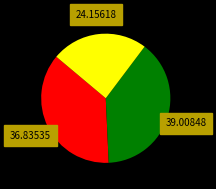

Does any single category account for the majority?

No